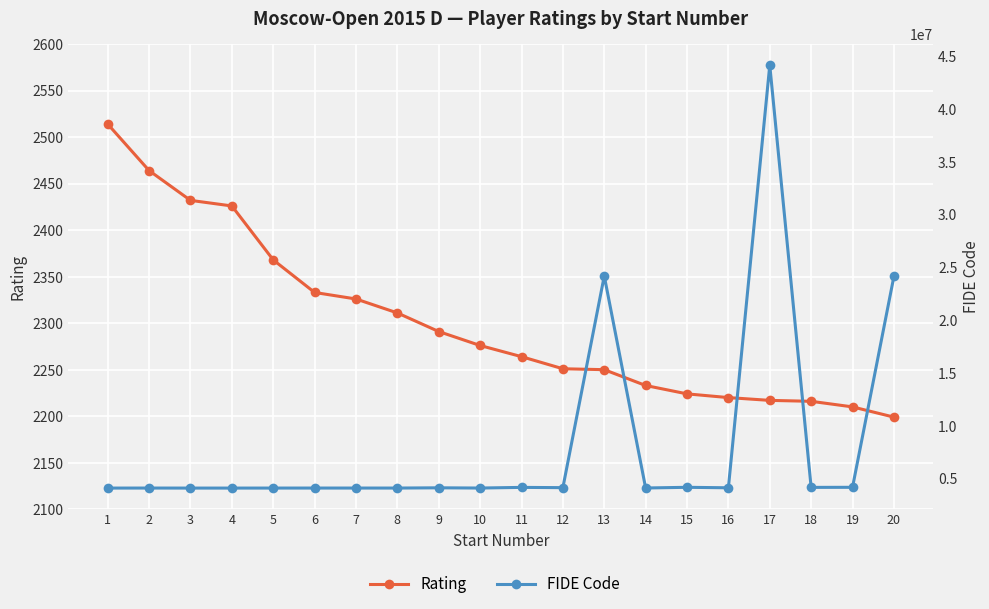

What is the sum of the Rating values at 20 and 3?

4631